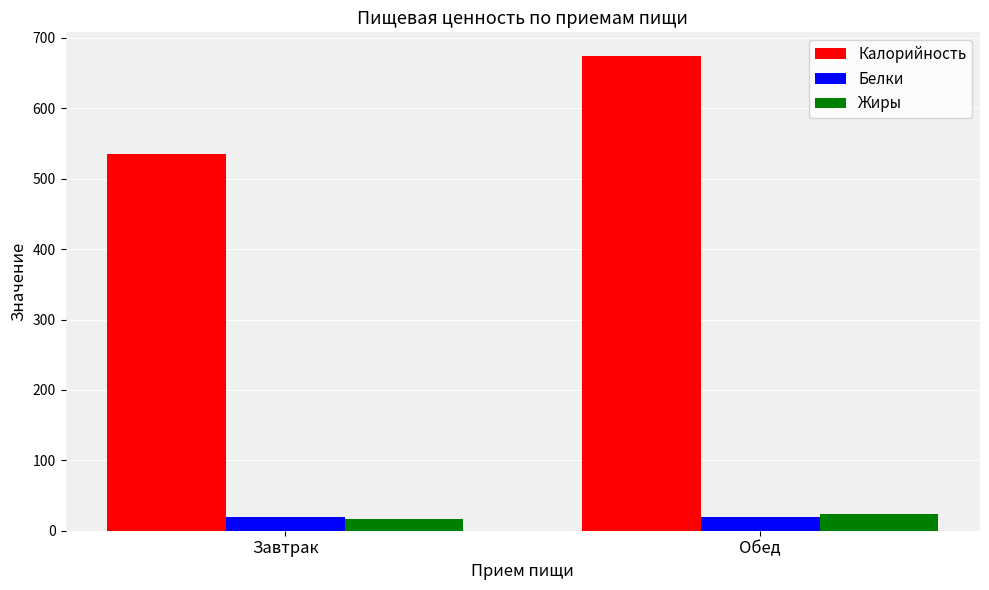

What is the label of the 2nd bar from the right?

Завтрак